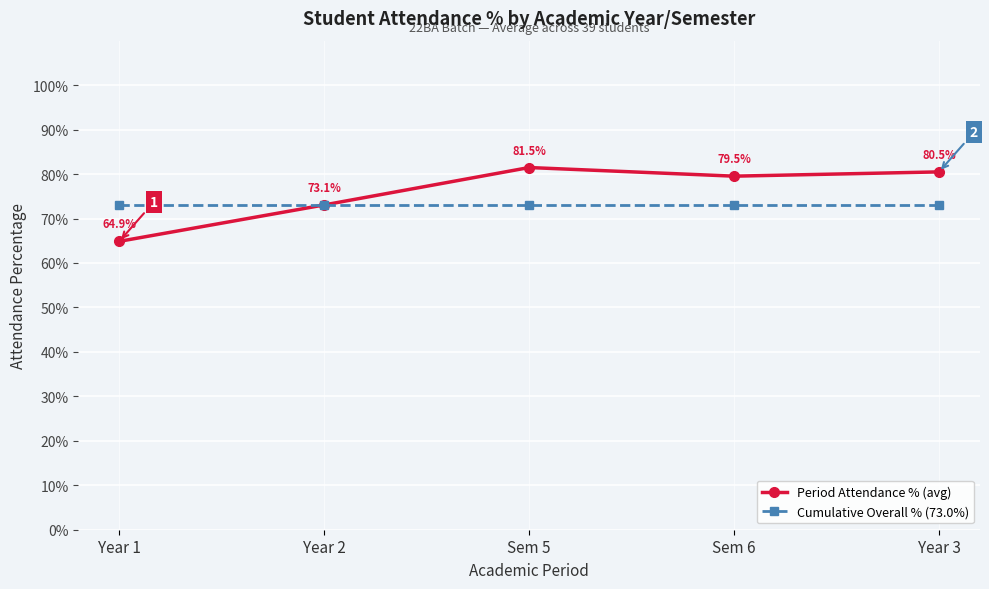

Reading left to right, list all the values displayed in this chart.

Period Attendance % (avg): Year 1=64.9	Year 2=73.1	Sem 5=81.5	Sem 6=79.5	Year 3=80.5
Cumulative Overall % (73.0%): Year 1=73.0	Year 2=73.0	Sem 5=73.0	Sem 6=73.0	Year 3=73.0